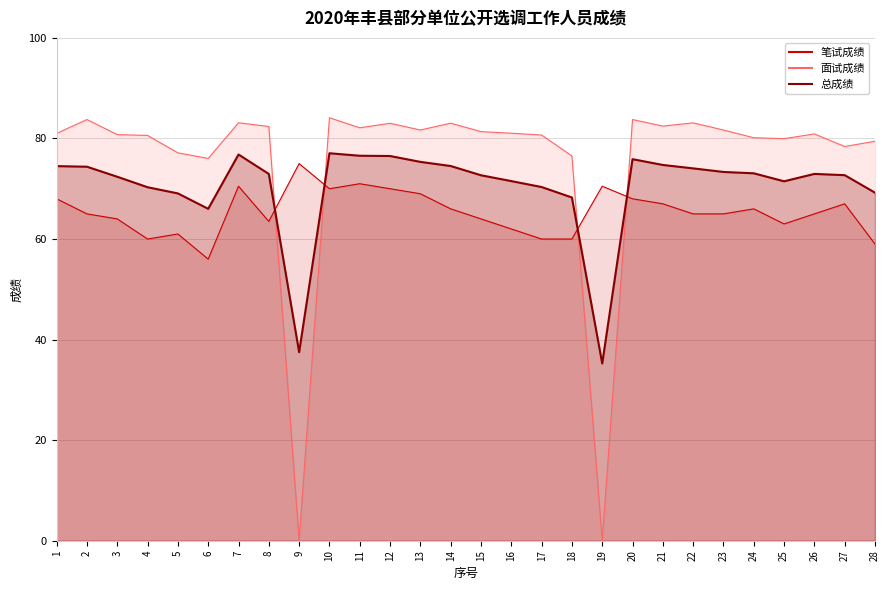

Does the chart display data point markers on the line(s)?

No